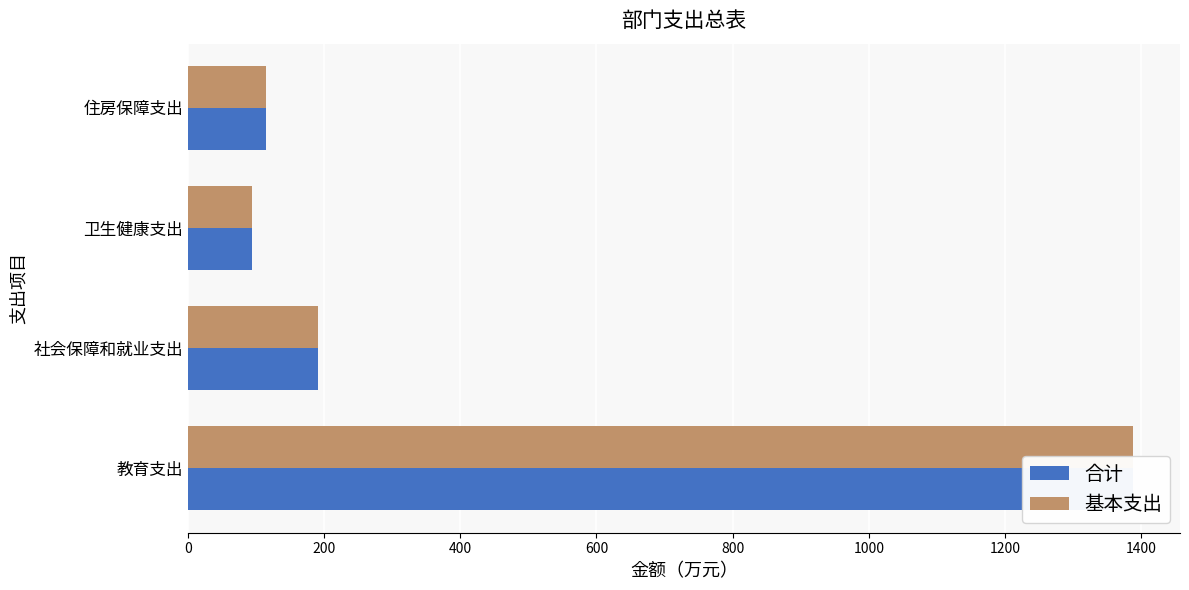

Reading left to right, what are all the values shown in this chart?

合计: 0=1387.8	200=191.2	400=94.7	600=115.2
基本支出: 0=1387.8	200=191.2	400=94.7	600=115.2